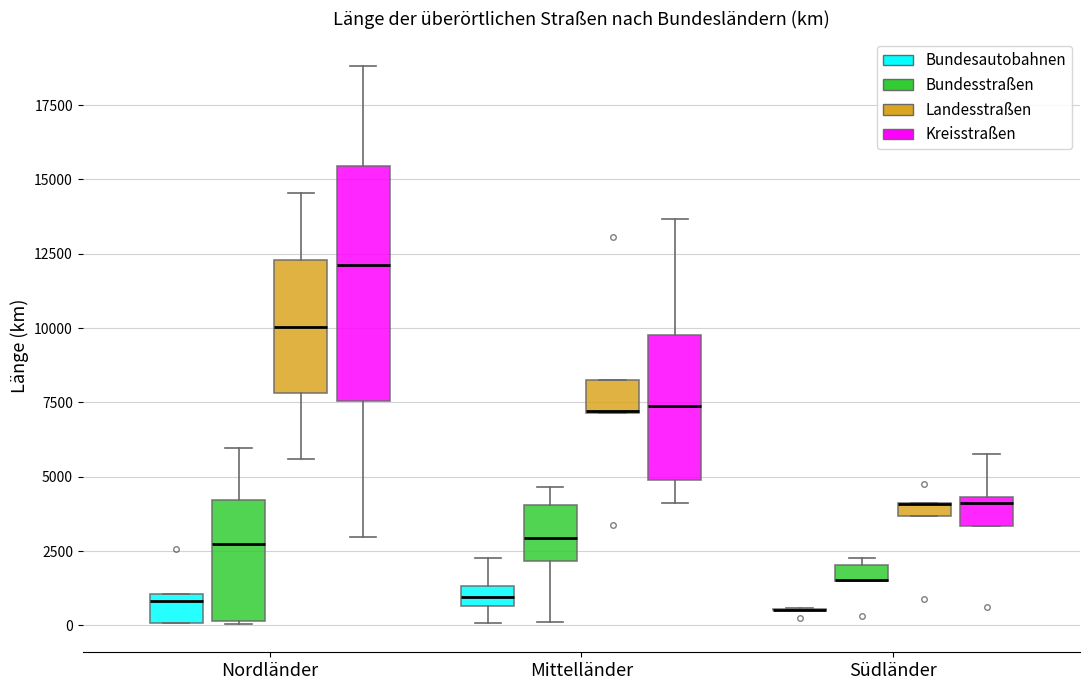

Comparing the boxes themselves (not the whiskers), which one is the tallest?

Nordländer (Kreisstraßen)